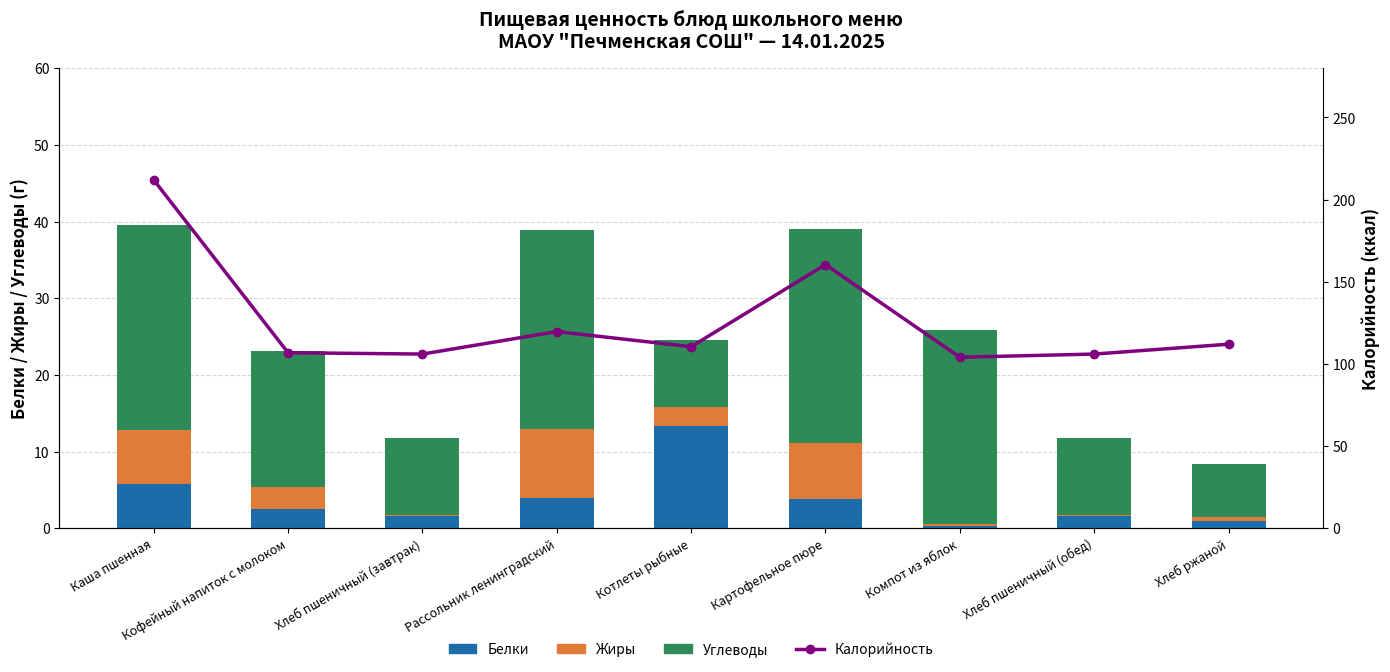

Which series has the widest spread of values?

Калорийность